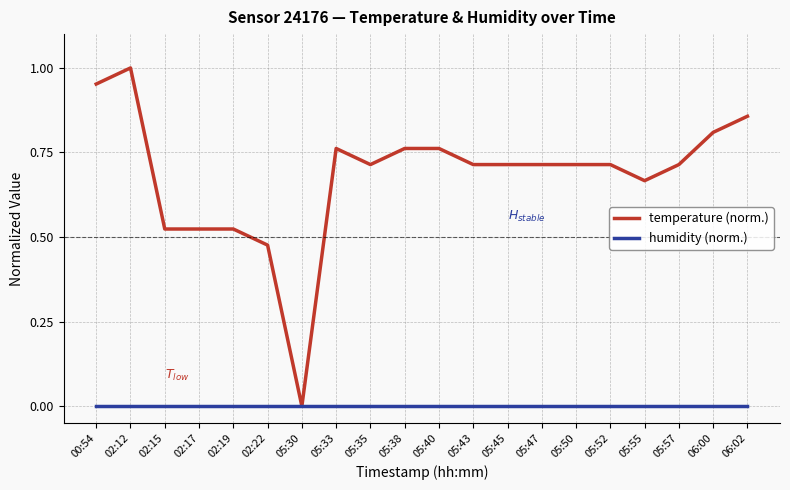

What position from the left is 05:35?

9